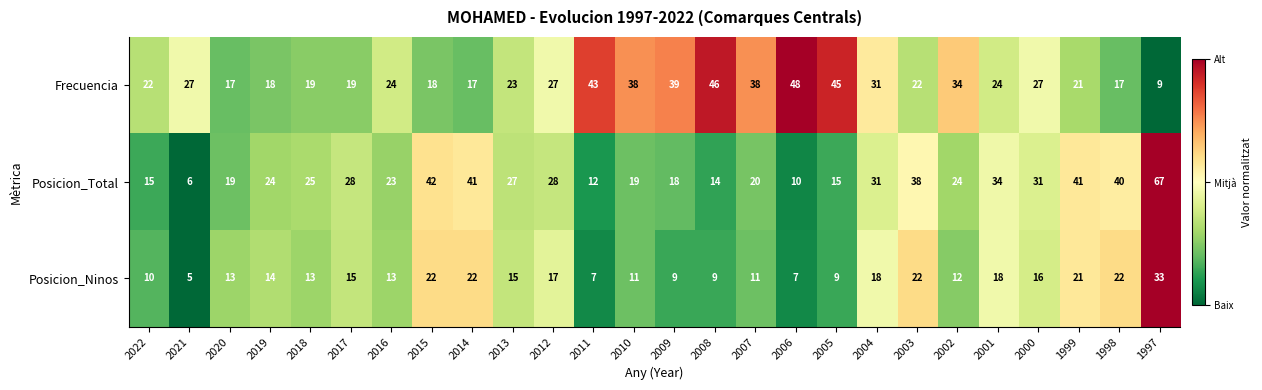

The Frecuencia series shows 31 at 2013. True or false?

False